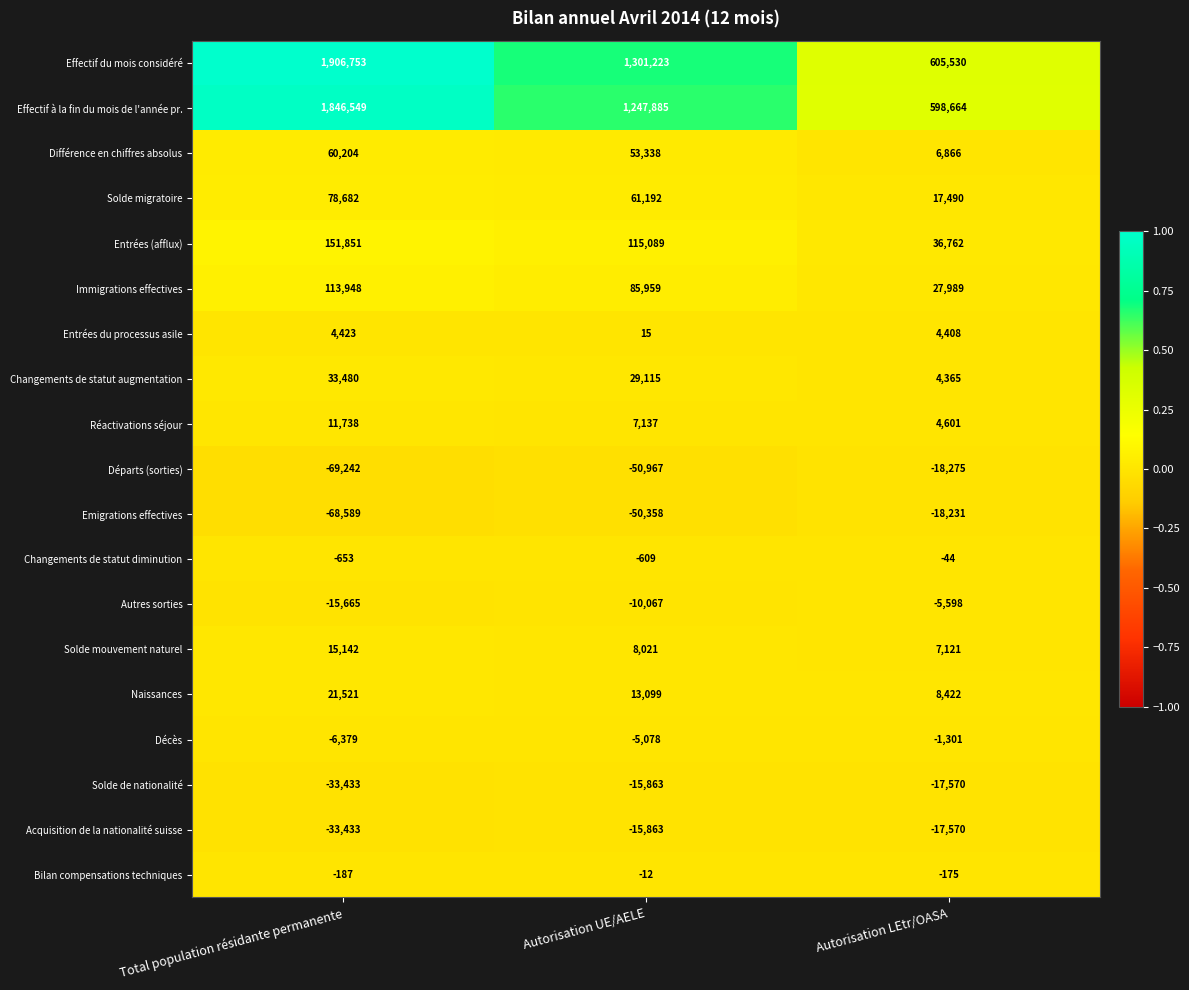

At which category is the sum across all series the highest?

Total population résidante permanente